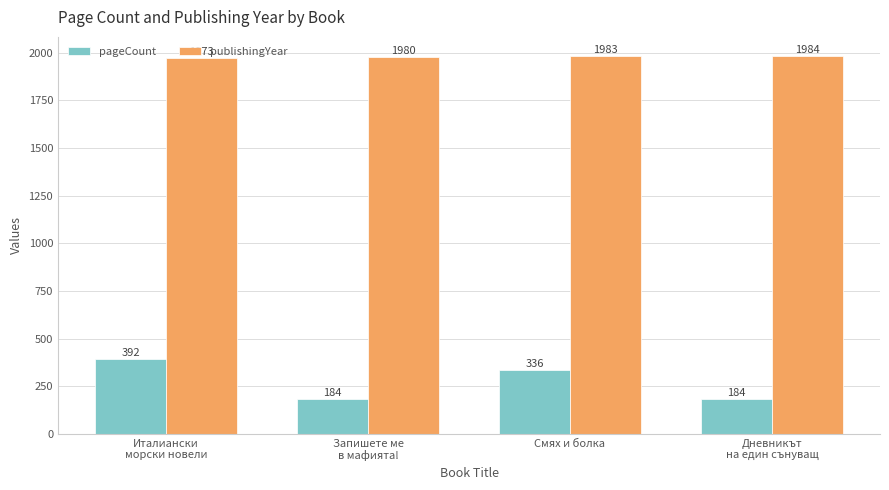

At which category is the sum across all series the highest?

Италиански
морски новели